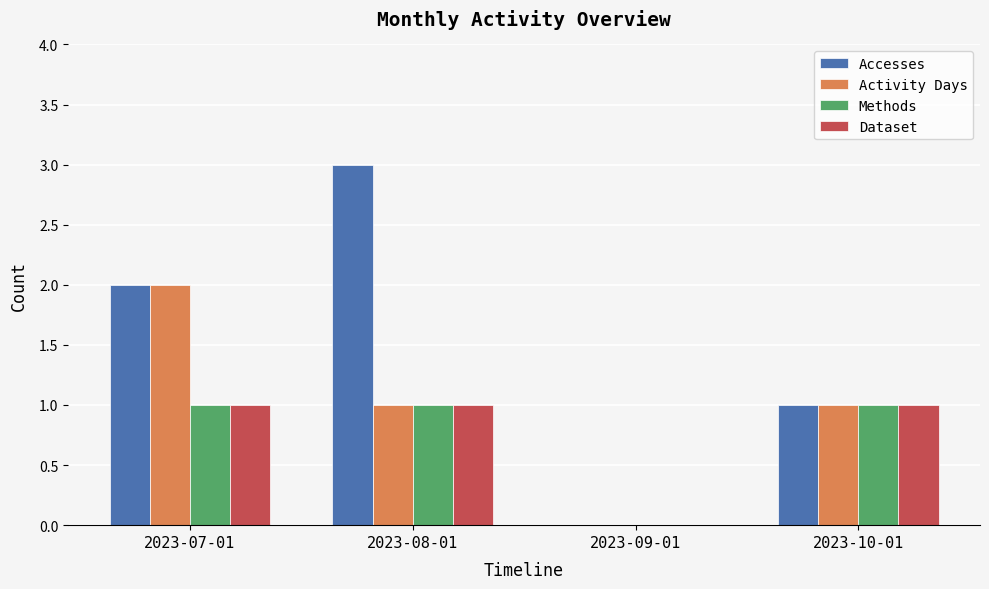

How many values in Accesses are above zero?

3